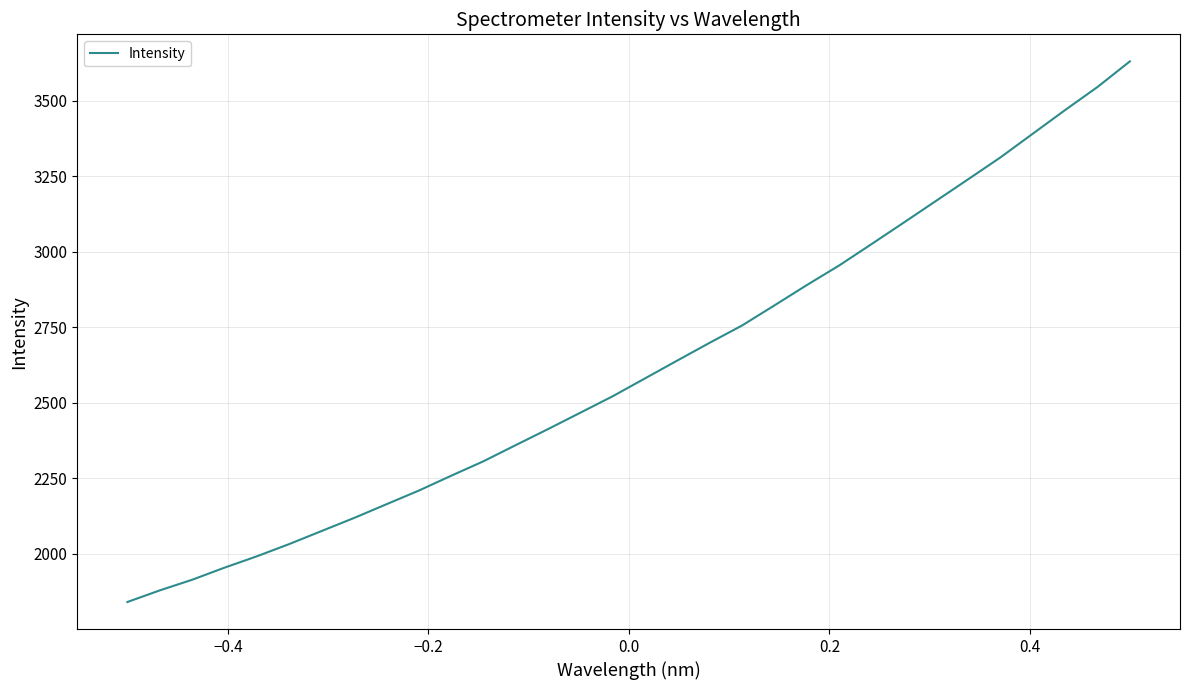

What is the smallest value displayed?

1840.1